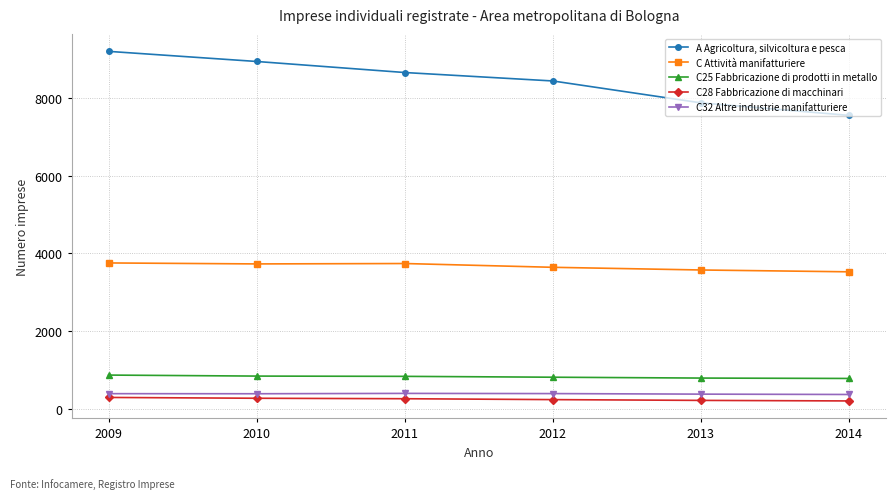

What is the difference between the maximum and minimum values in the A Agricoltura, silvicoltura e pesca series?

1646